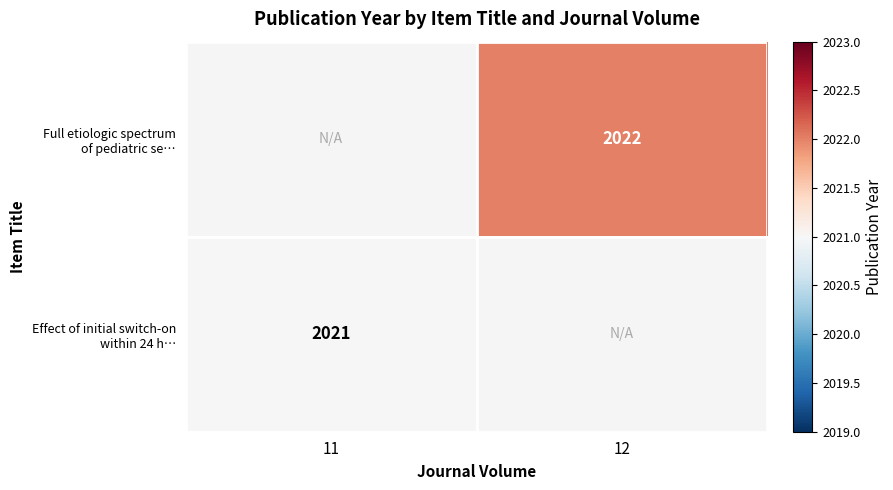

What is the approximate value of Full etiologic spectrum of pediatric se… at 12?

2022.0